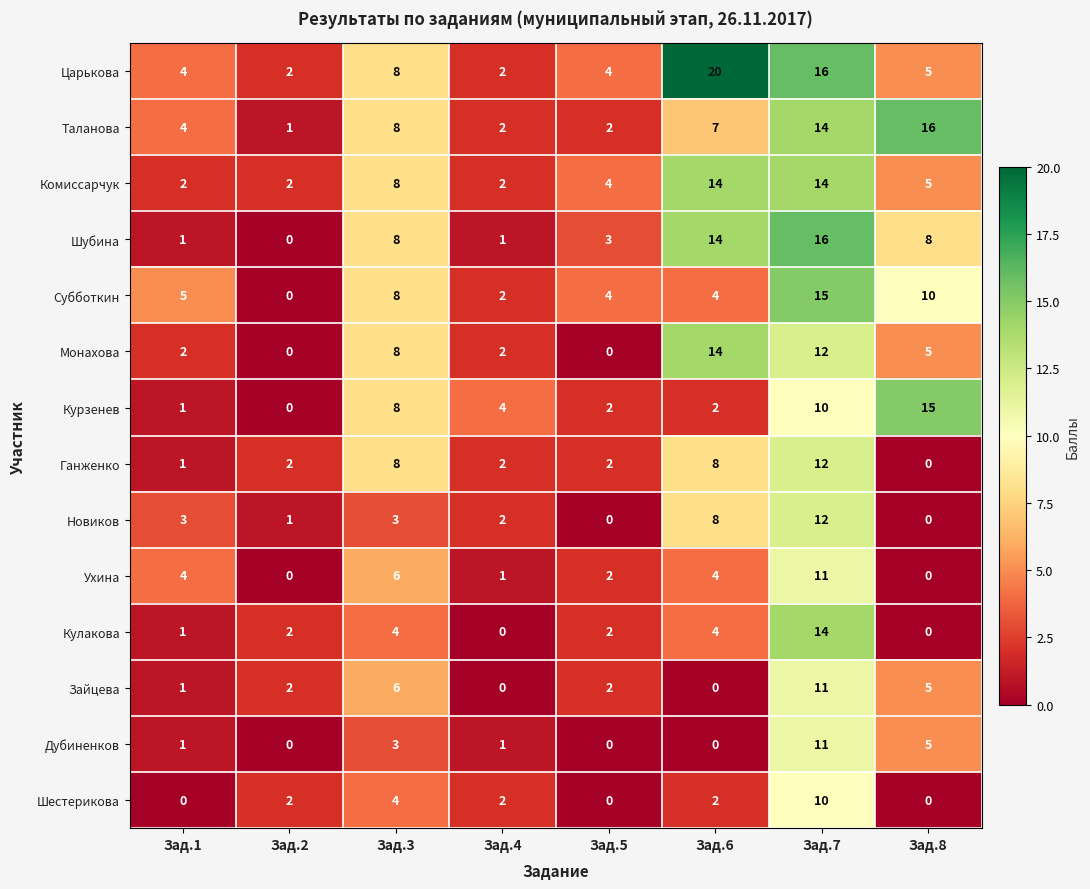

How many series are shown in this chart?

14